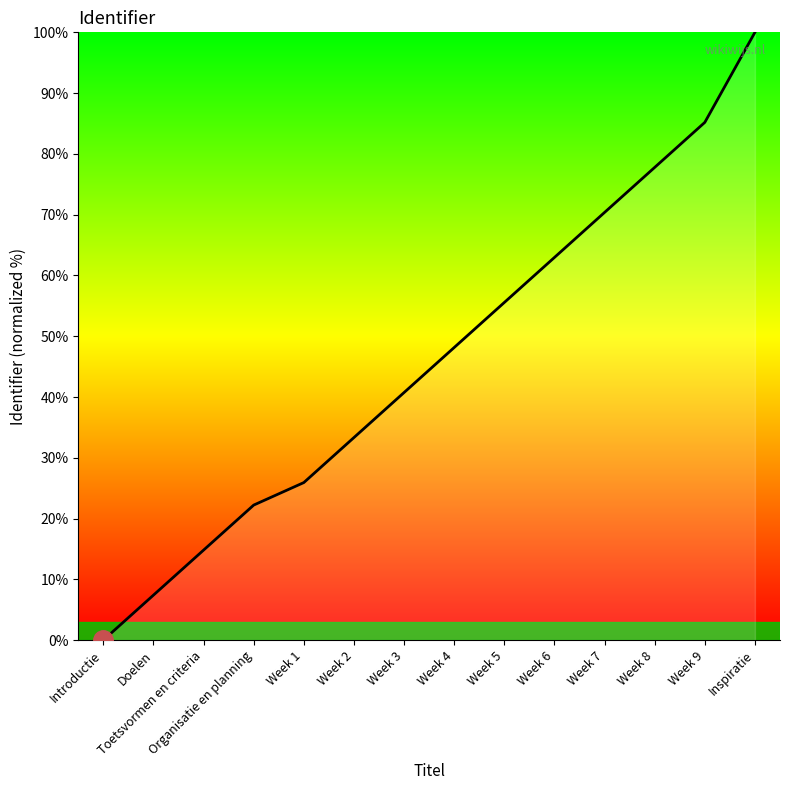

The chart shows a value of 41.1 at Week 1. True or false?

False